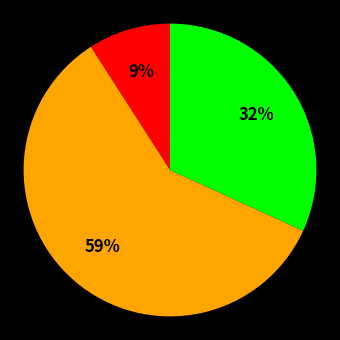

Is there a majority slice in this chart?

Yes